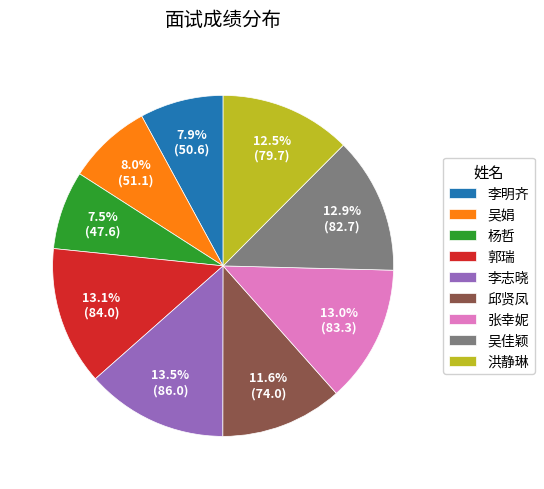

Which has a higher value, 李志晓 or 杨哲?

李志晓